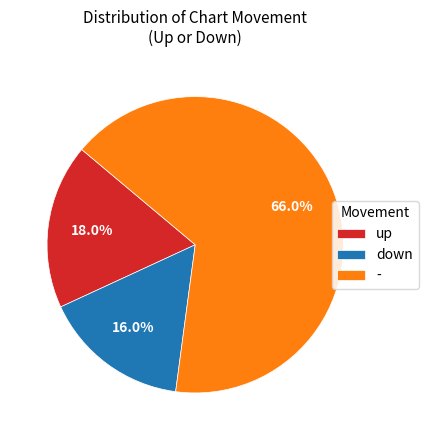

To the nearest percent, what percentage of the pie is -?

66%